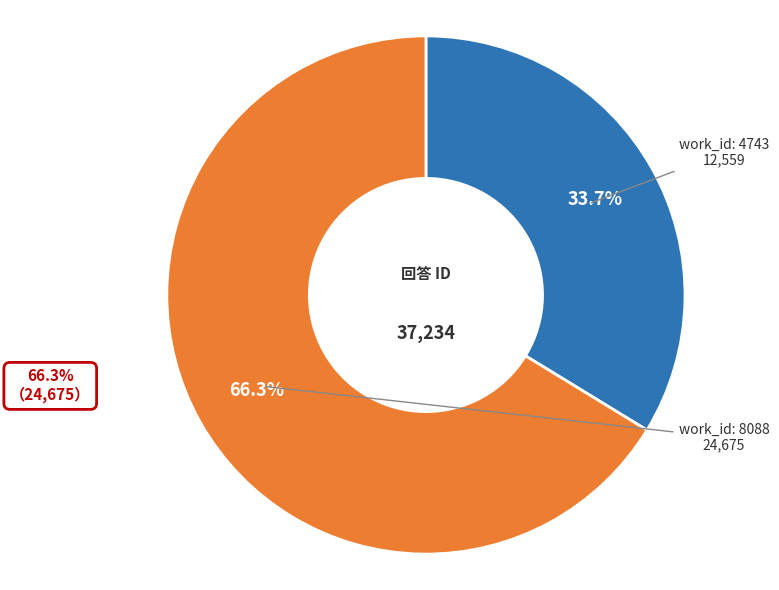

Is there a majority slice in this chart?

Yes